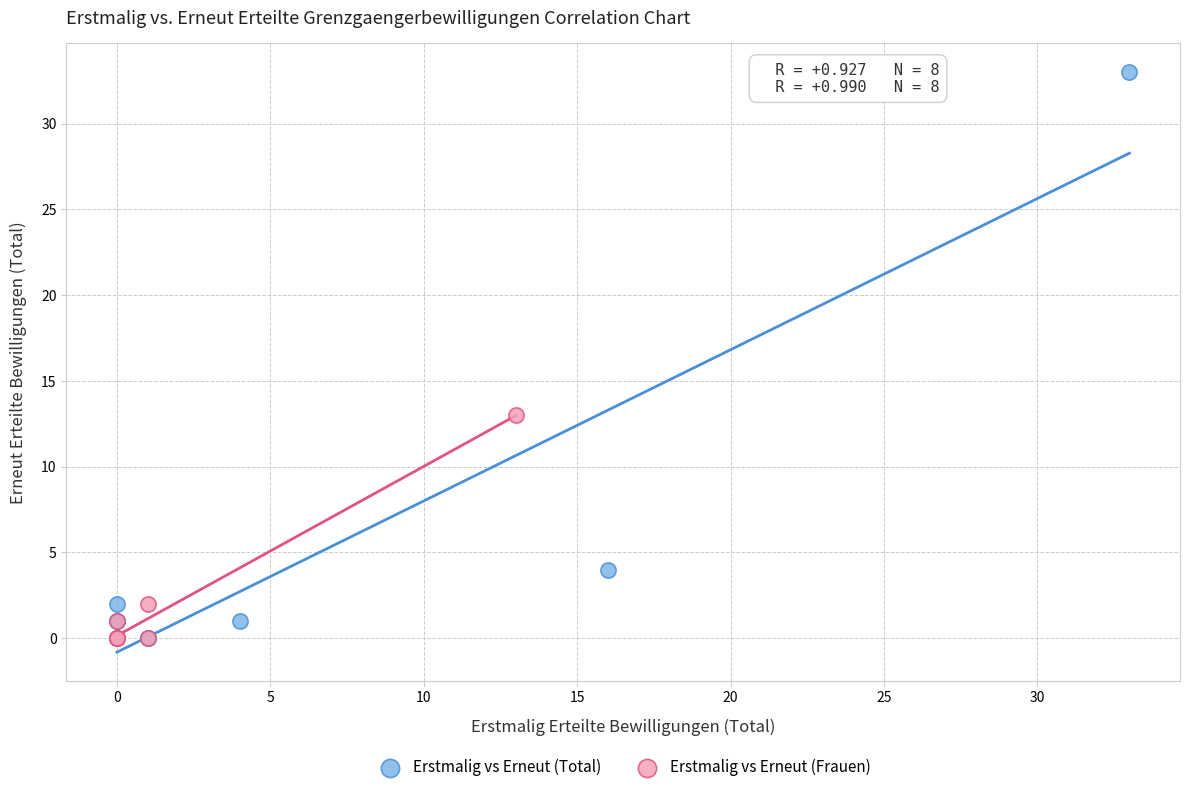

Which series contains the highest Y value?

Erstmalig vs Erneut (Total)